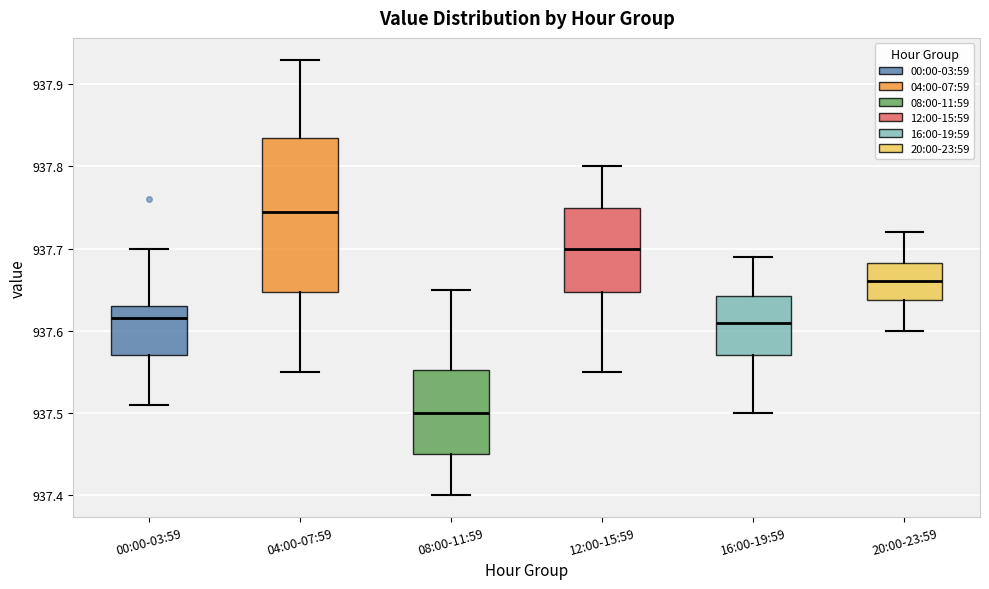

Which box is the tallest, from its lower edge to its upper edge?

04:00-07:59